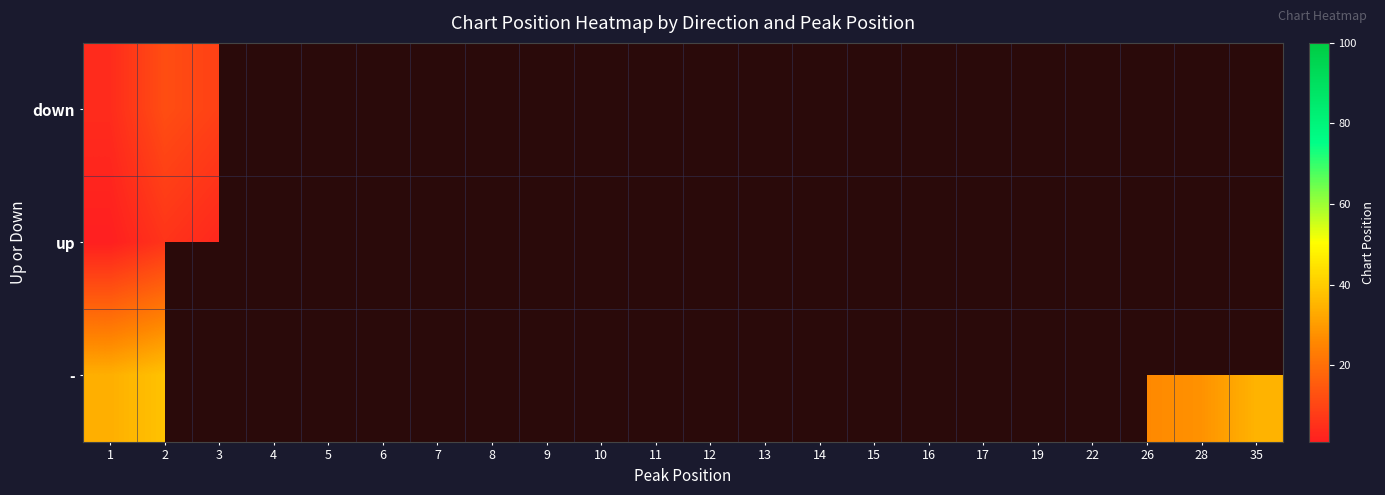

Rank the categories by up value from lowest to highest.

1, 3, 2, 5, 4, 6, 9, 7, 8, 10, 11, 12, 19, 14, 13, 15, 16, 17, 22, 26, 28, 35